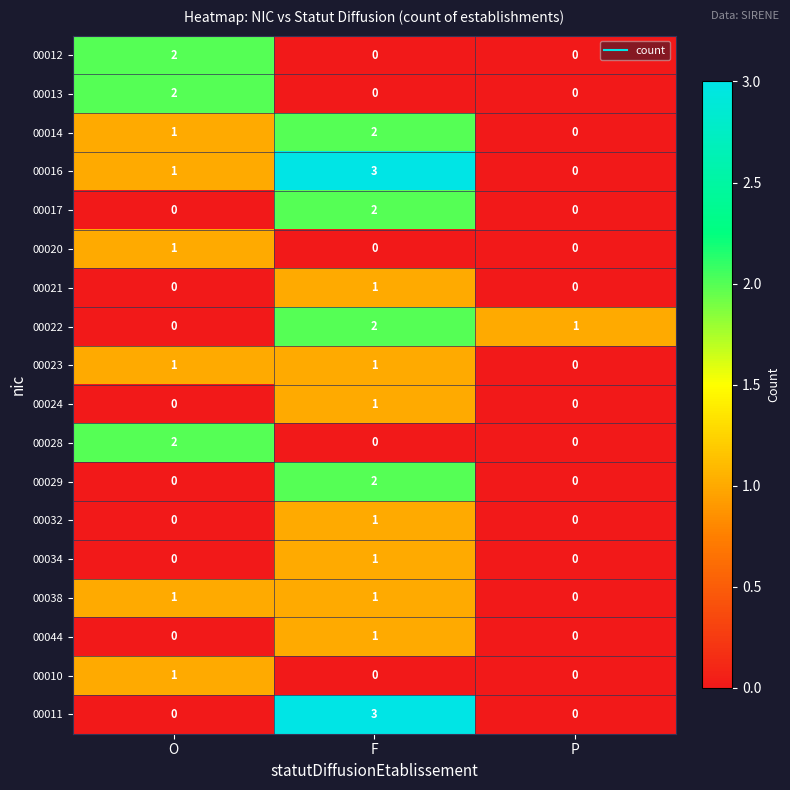

Count the number of categories in the chart.

3